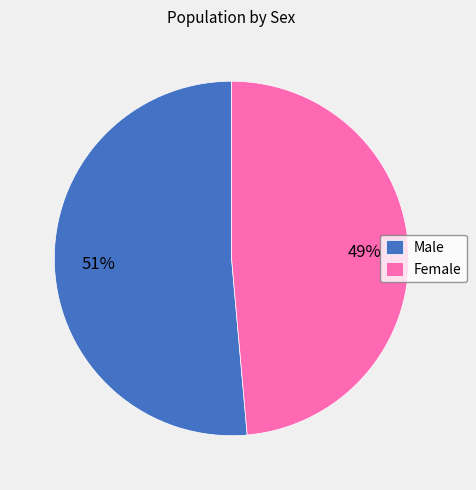

How many slices are in this pie chart?

2